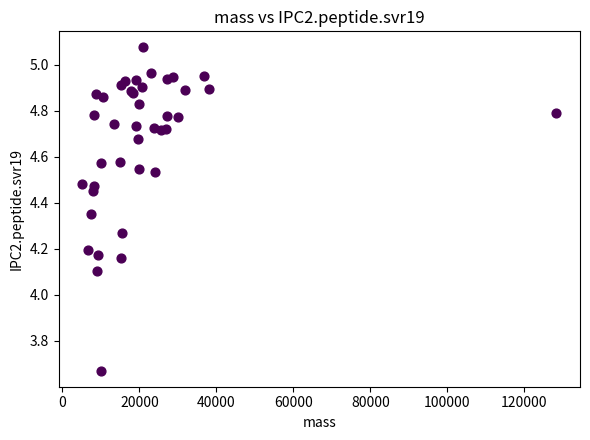

What Y value in the scatter plot is closest to 4?

4.1